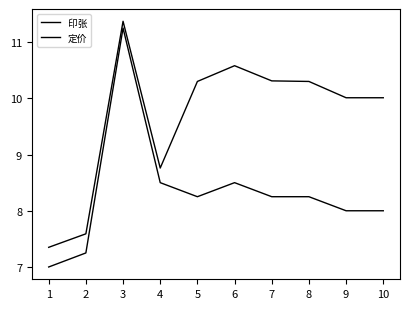

The value of 印张 at 6 is 5.9. True or false?

False